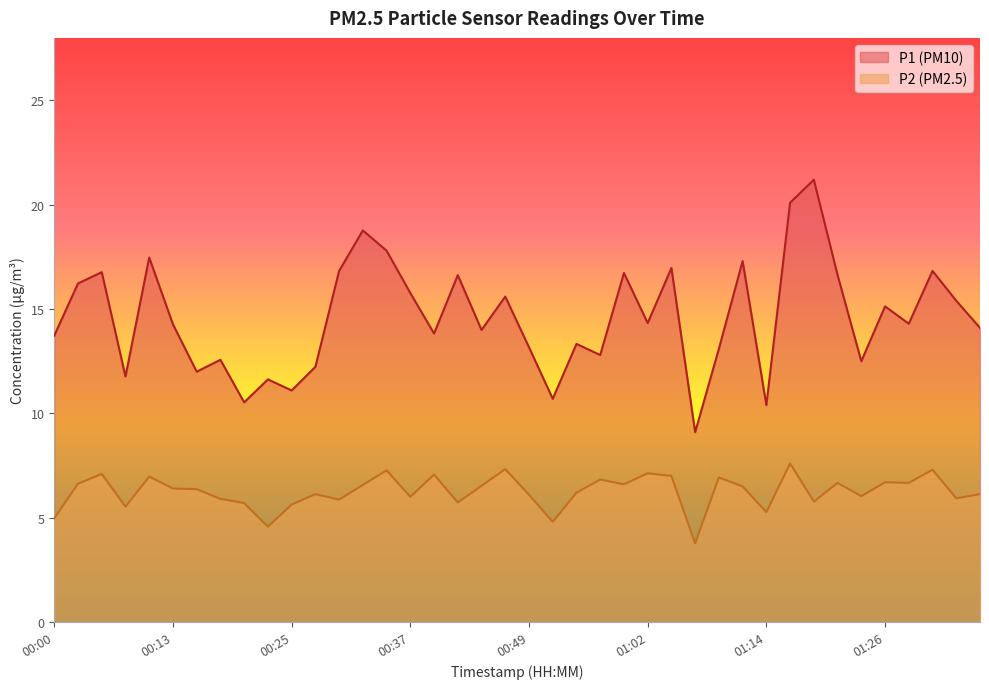

Where is the first local maximum for P2?

00:05